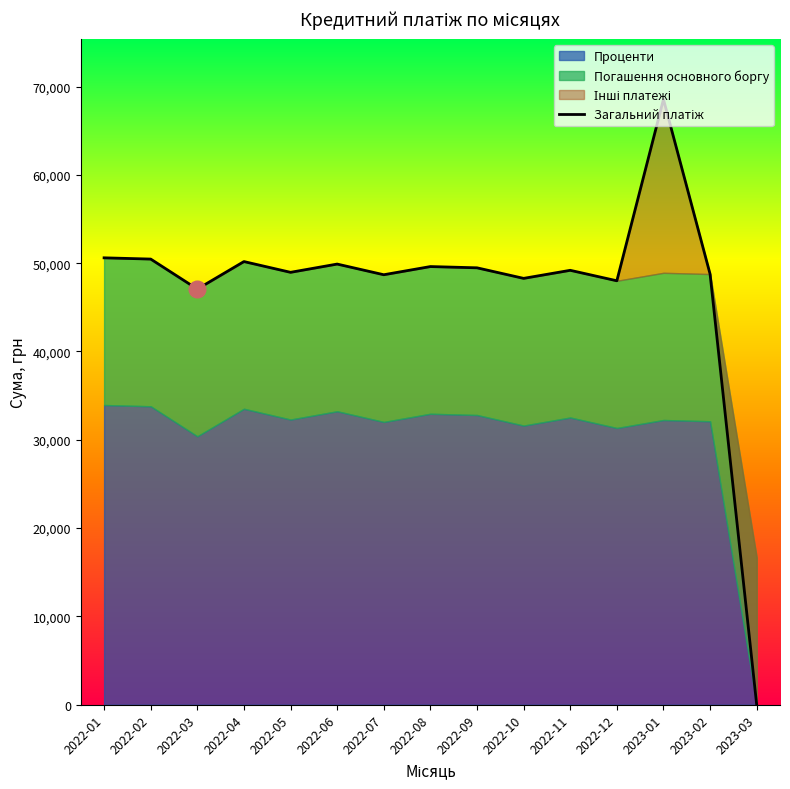

How many data points are less than 49191?

7